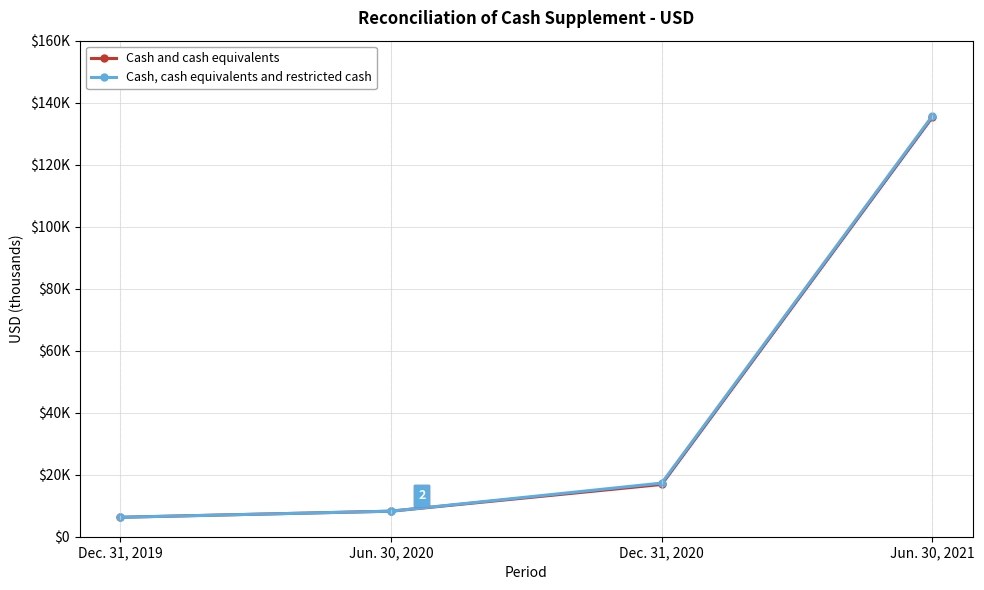

What are all the series names shown in the legend?

Cash and cash equivalents, Cash, cash equivalents and restricted cash